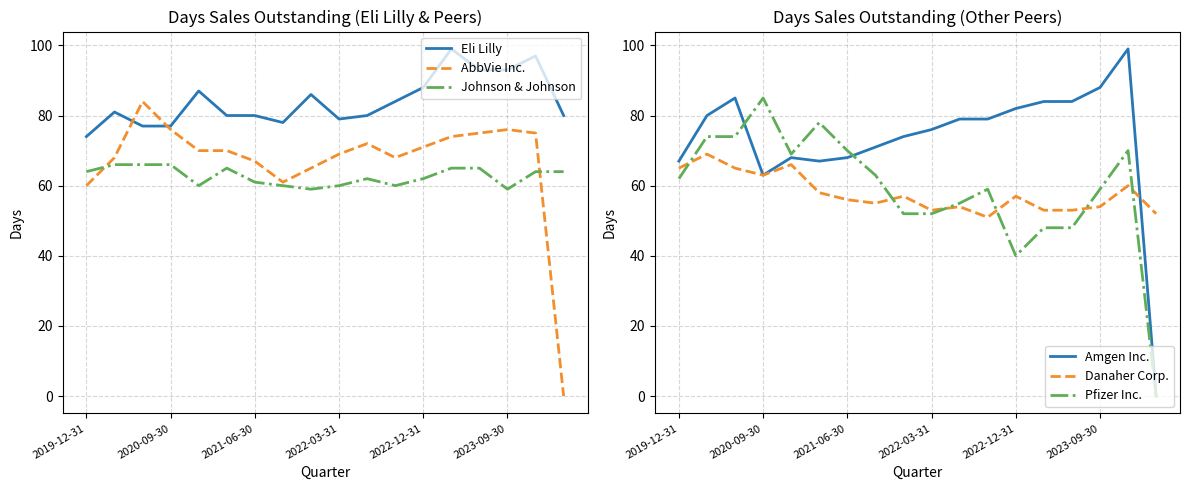

How many data points does each series have?

18